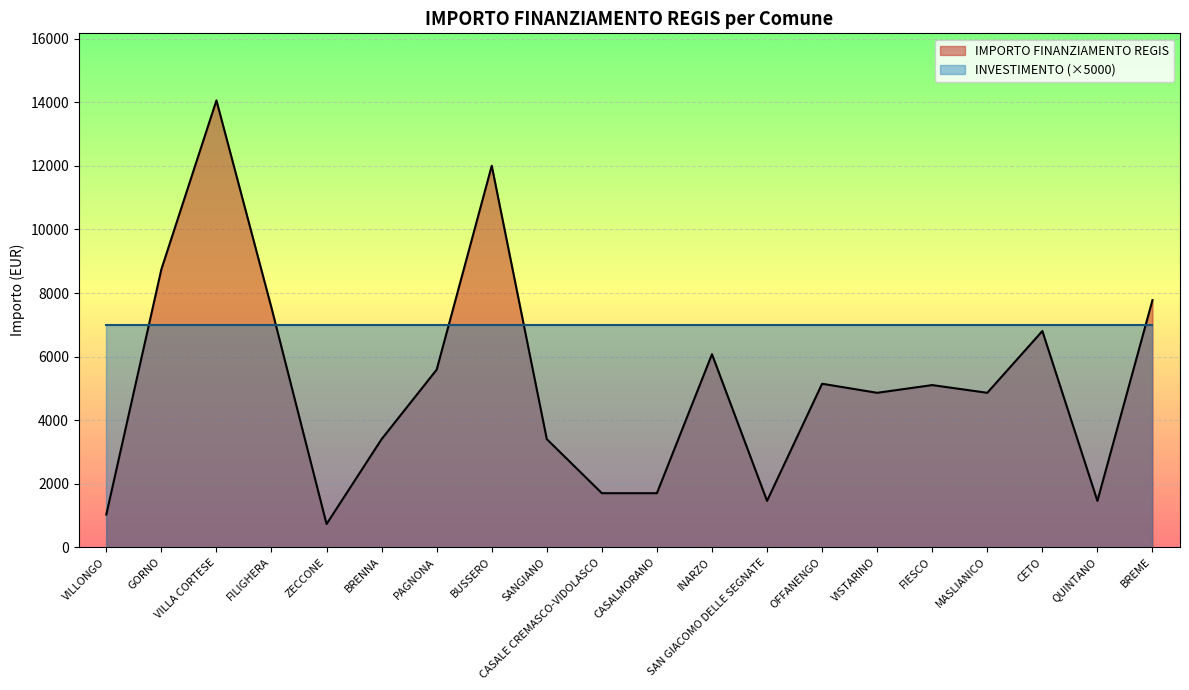

True or false: the data shows 7776 at BREME.

True